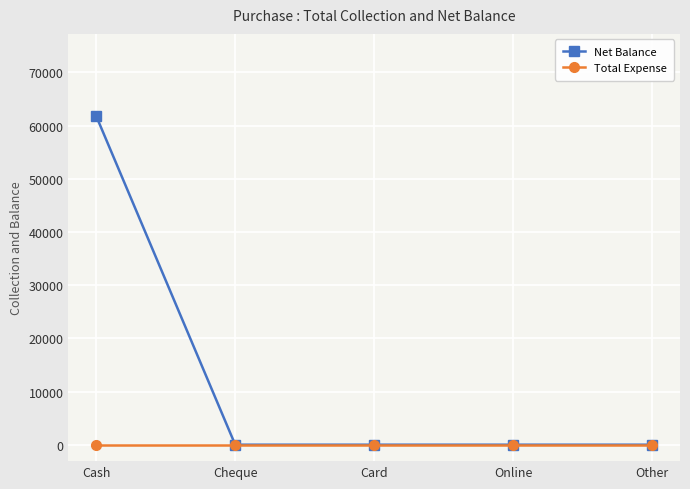

The value of Net Balance at Cash is 61794. True or false?

True